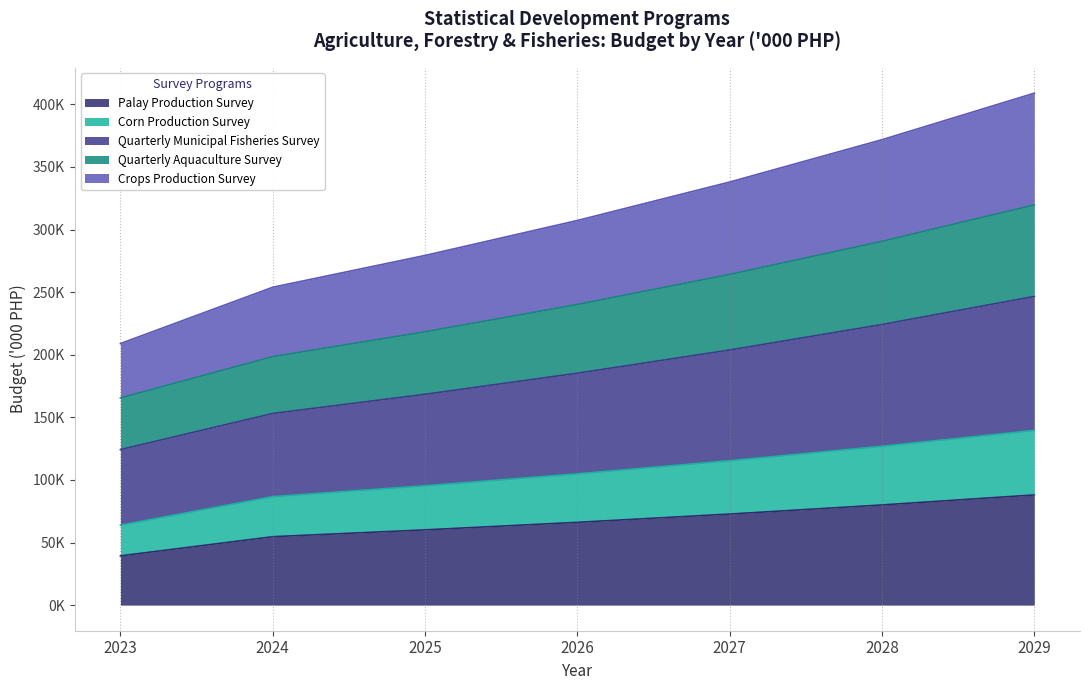

Which category has the highest value across all series?

2029